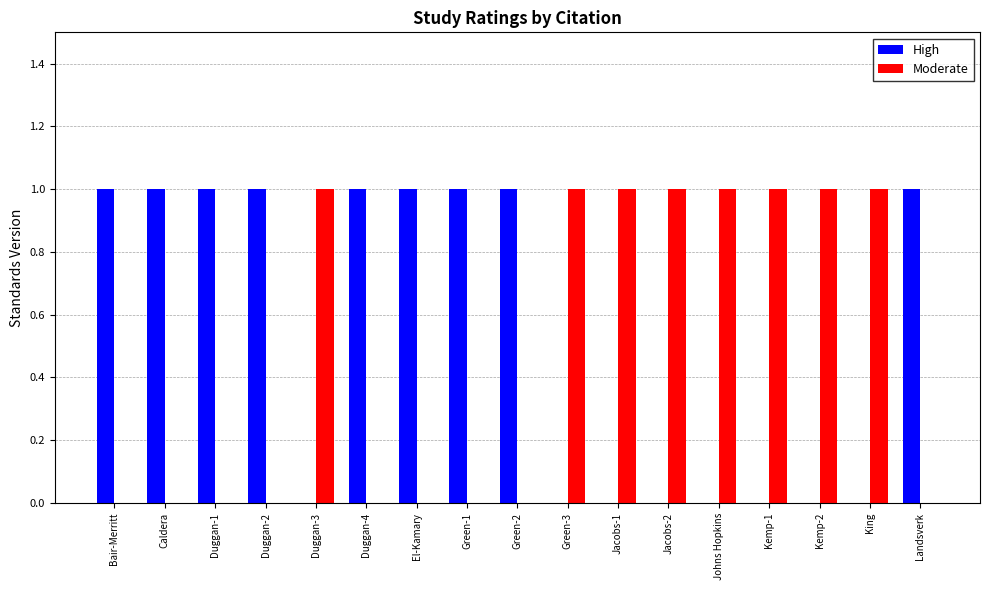

Is it true that High equals 0 at King?

True